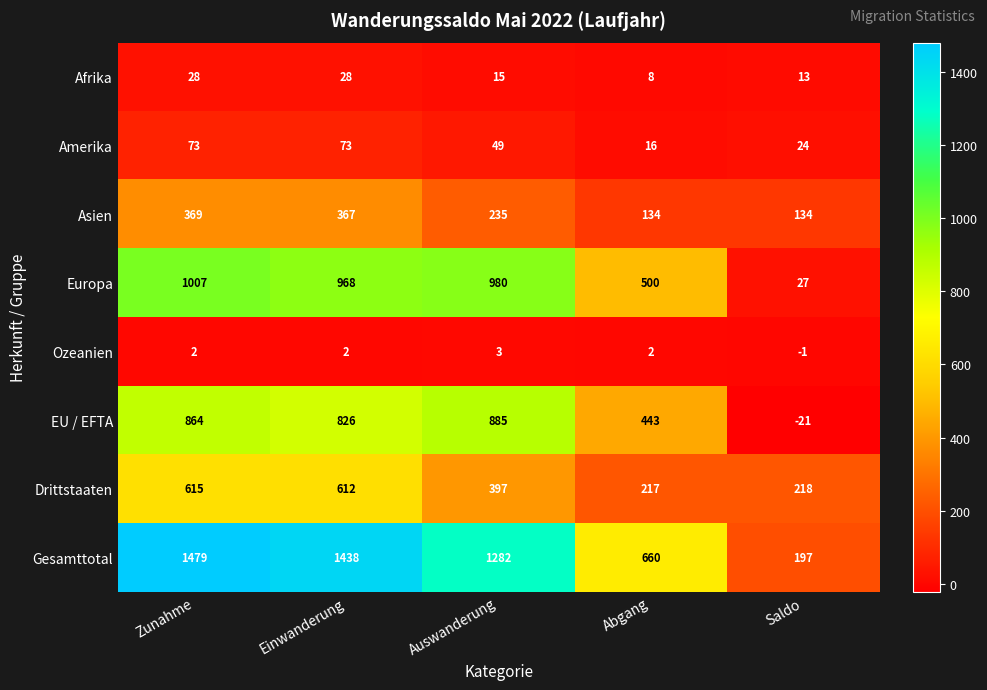

The EU / EFTA series shows 864 at Zunahme. True or false?

True